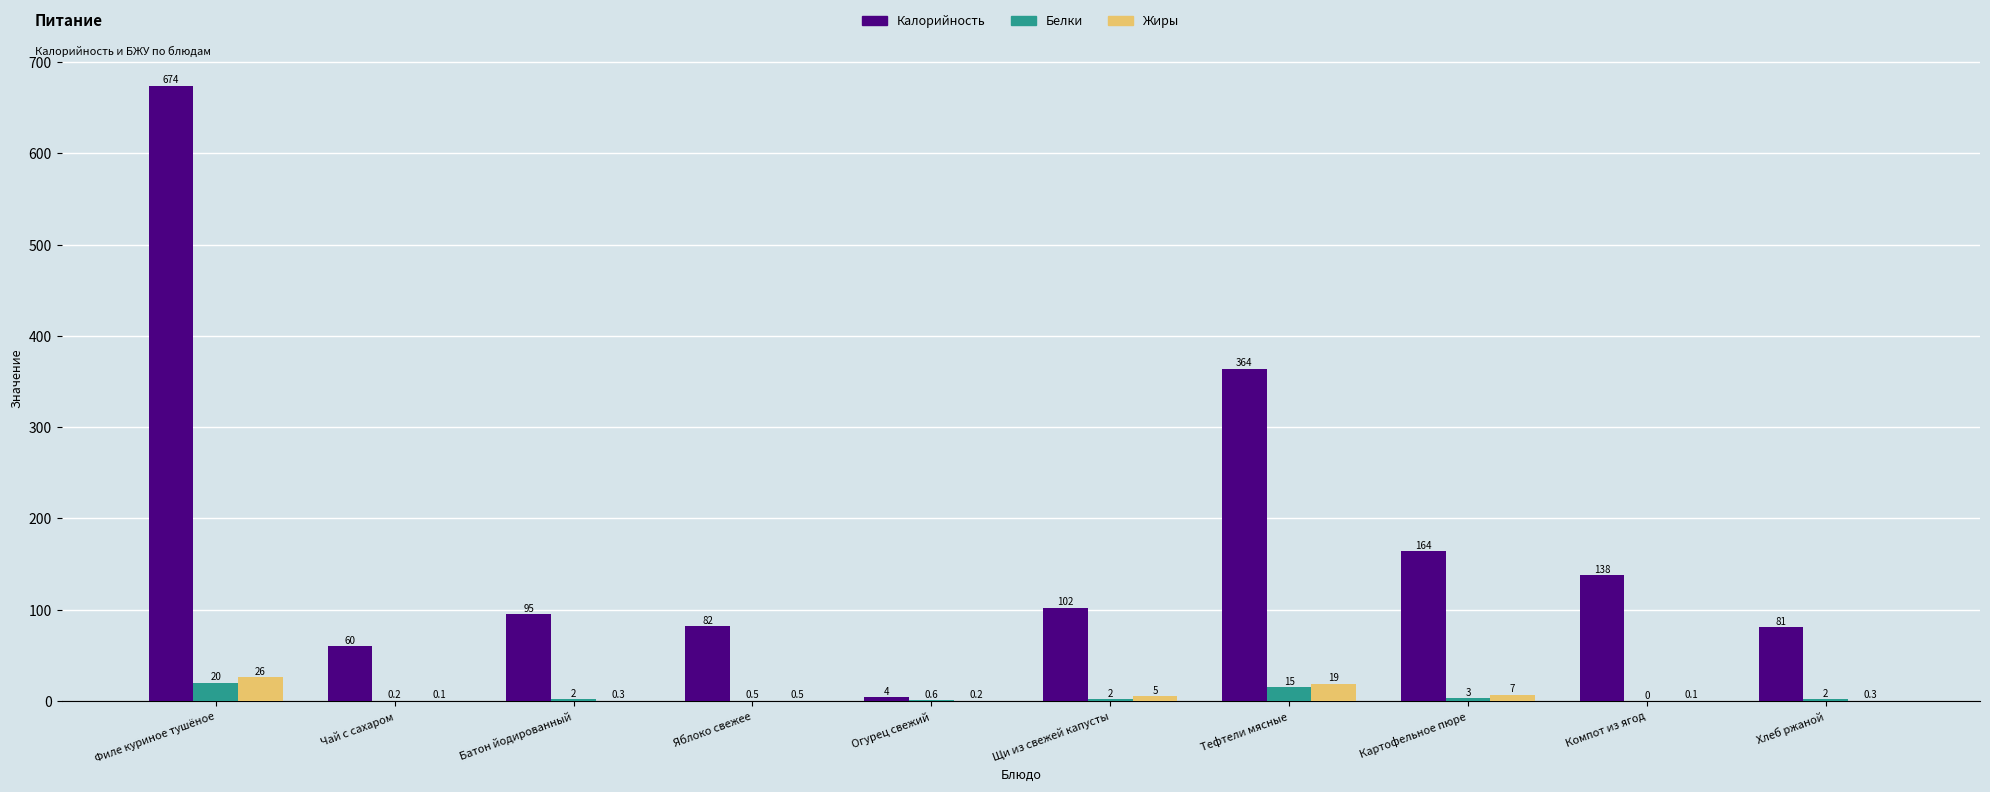

Between Компот из ягод and Хлеб ржаной, which series saw the biggest shift?

Калорийность